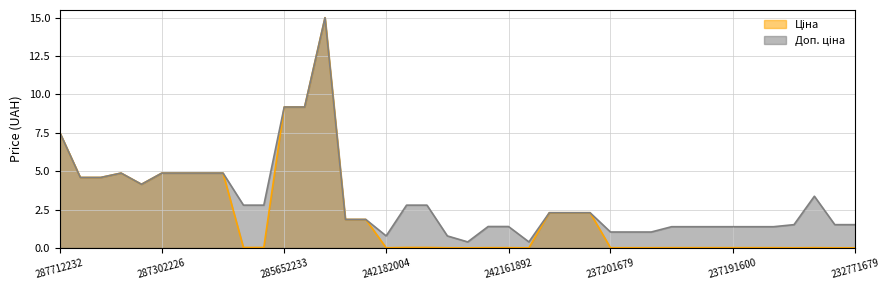

What is the total value across all series at 237201679?

1.0